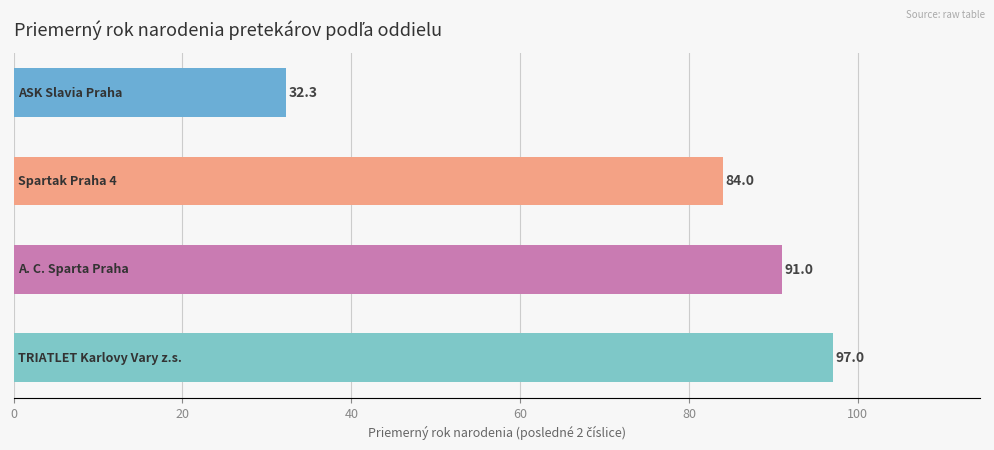

What is the minimum value shown in the chart?

32.3